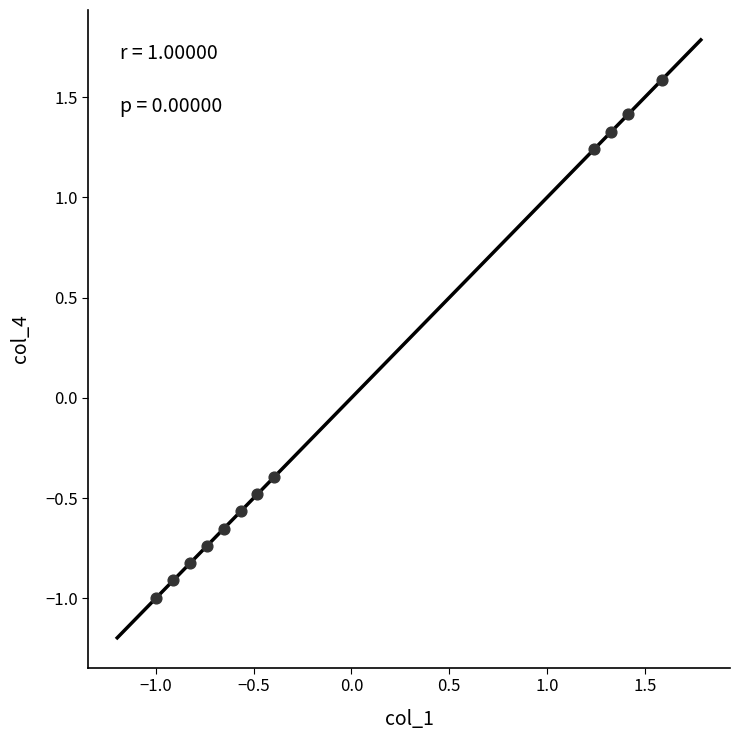

What is the range of Y values (max minus min)?

2.6